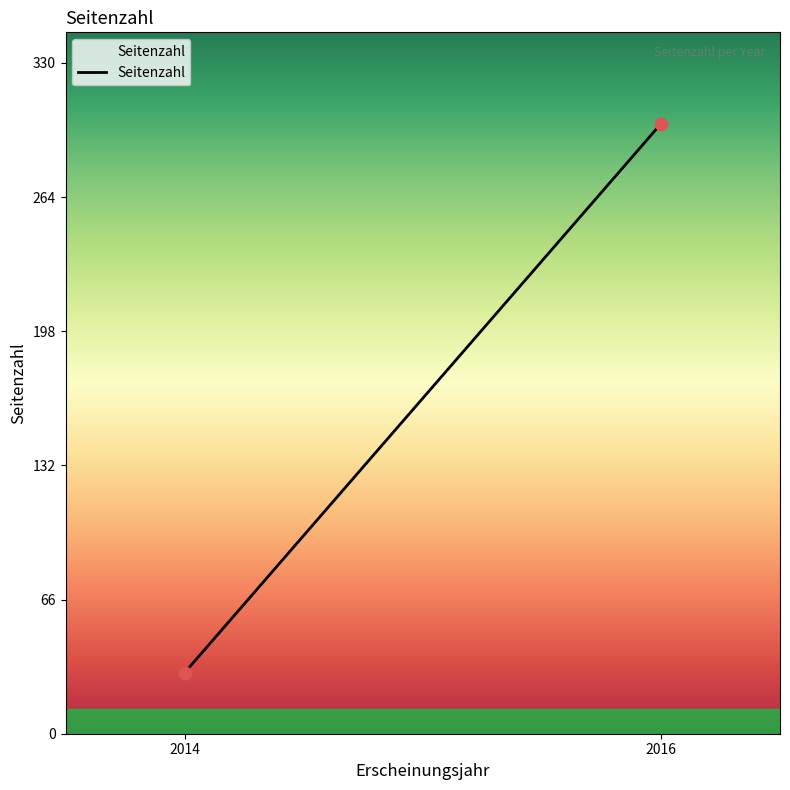

What is the maximum value shown in the chart?

300.0